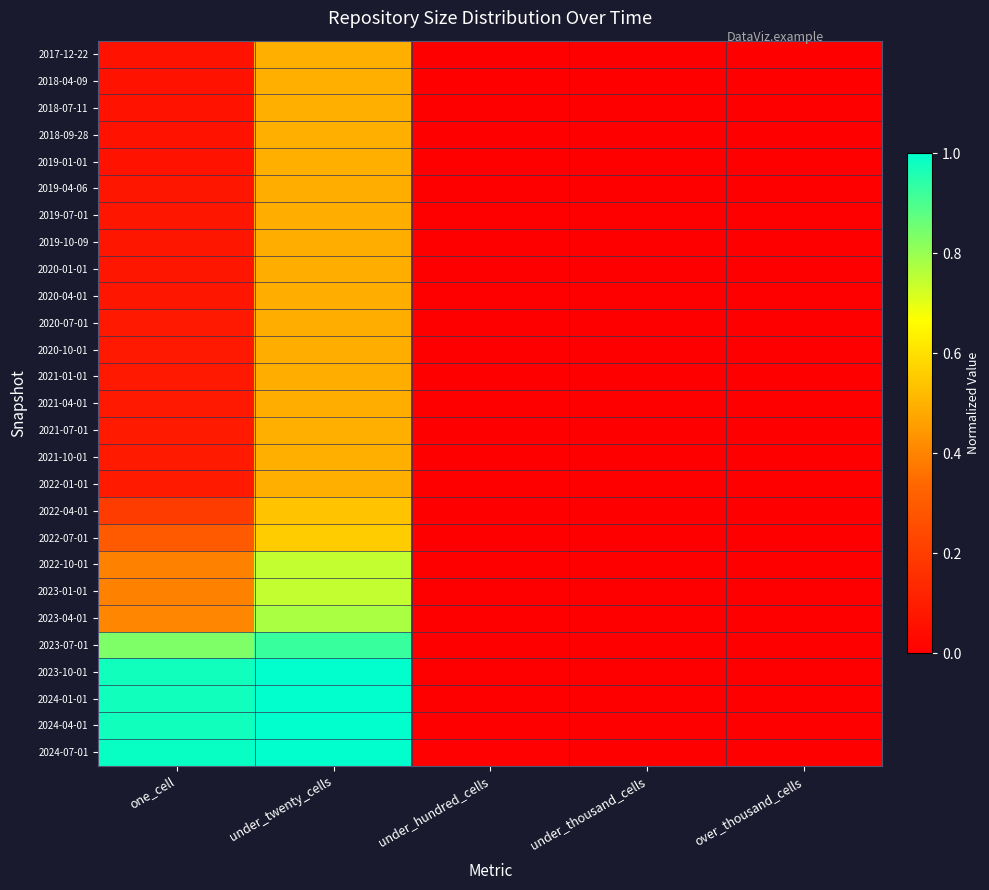

What is the greatest value displayed?

1.0